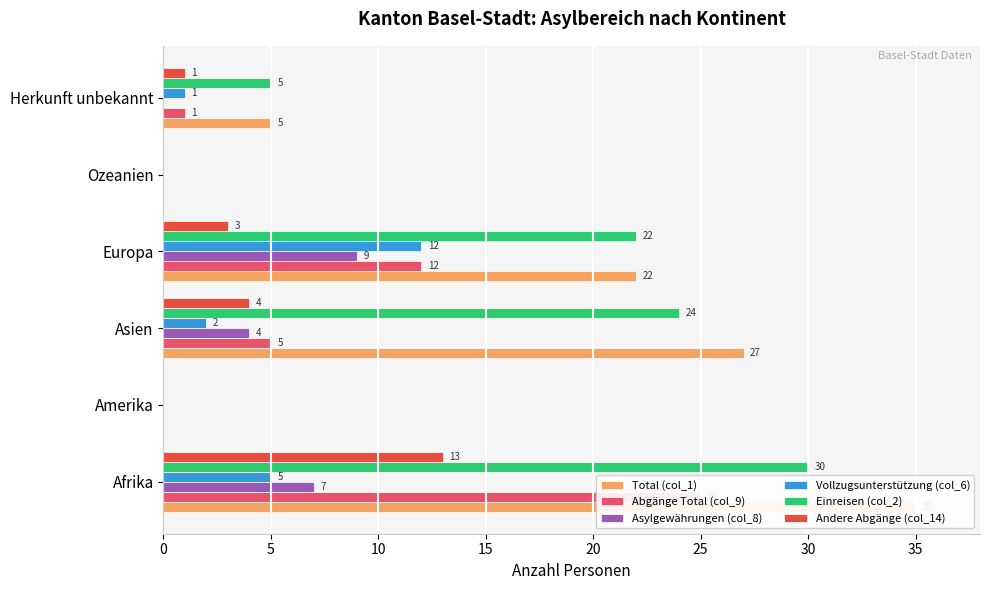

What is the sum of all Andere Abgänge (col_14) values?

21